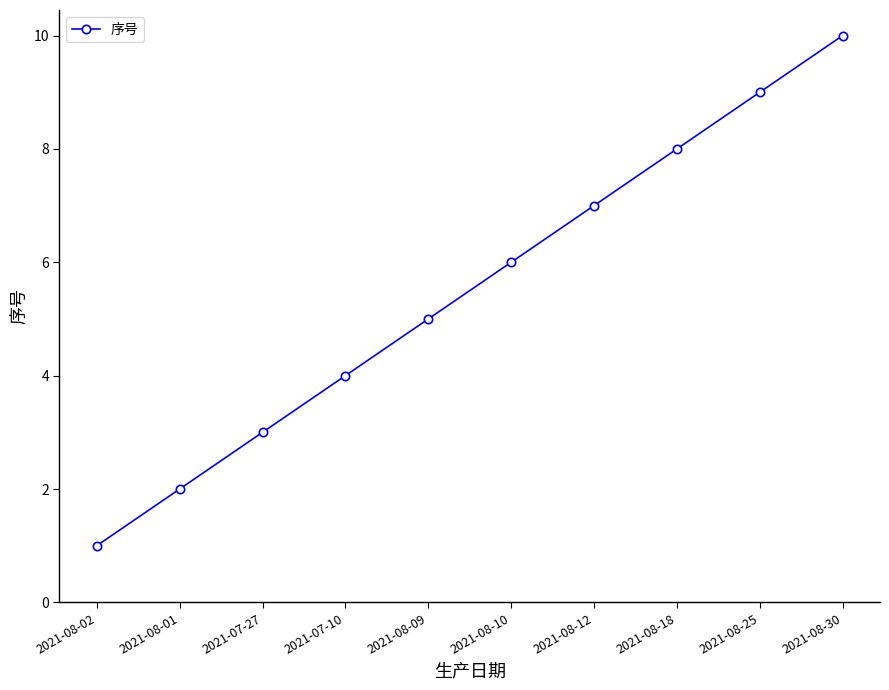

Which label corresponds to the smallest value in the chart?

2021-08-02